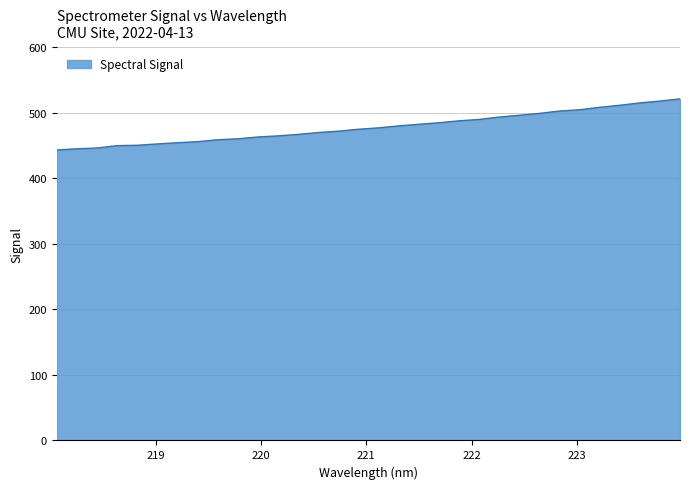

What is the smallest value displayed?

443.3